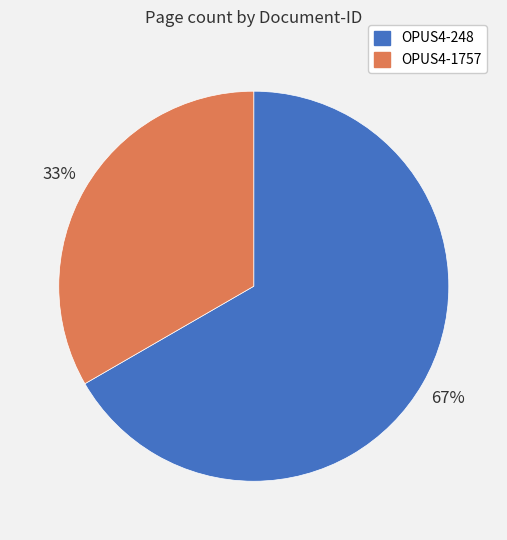

Rank the categories by value from highest to lowest.

OPUS4-248, OPUS4-1757